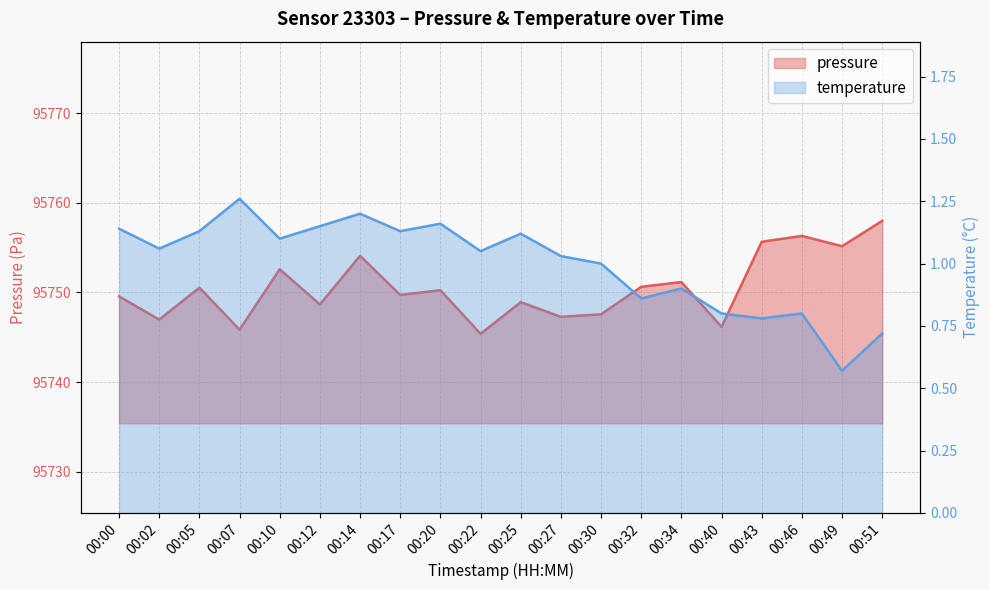

List the labels in order of temperature value, smallest first.

00:49, 00:51, 00:43, 00:40, 00:46, 00:32, 00:34, 00:30, 00:27, 00:22, 00:02, 00:10, 00:25, 00:05, 00:17, 00:00, 00:12, 00:20, 00:14, 00:07